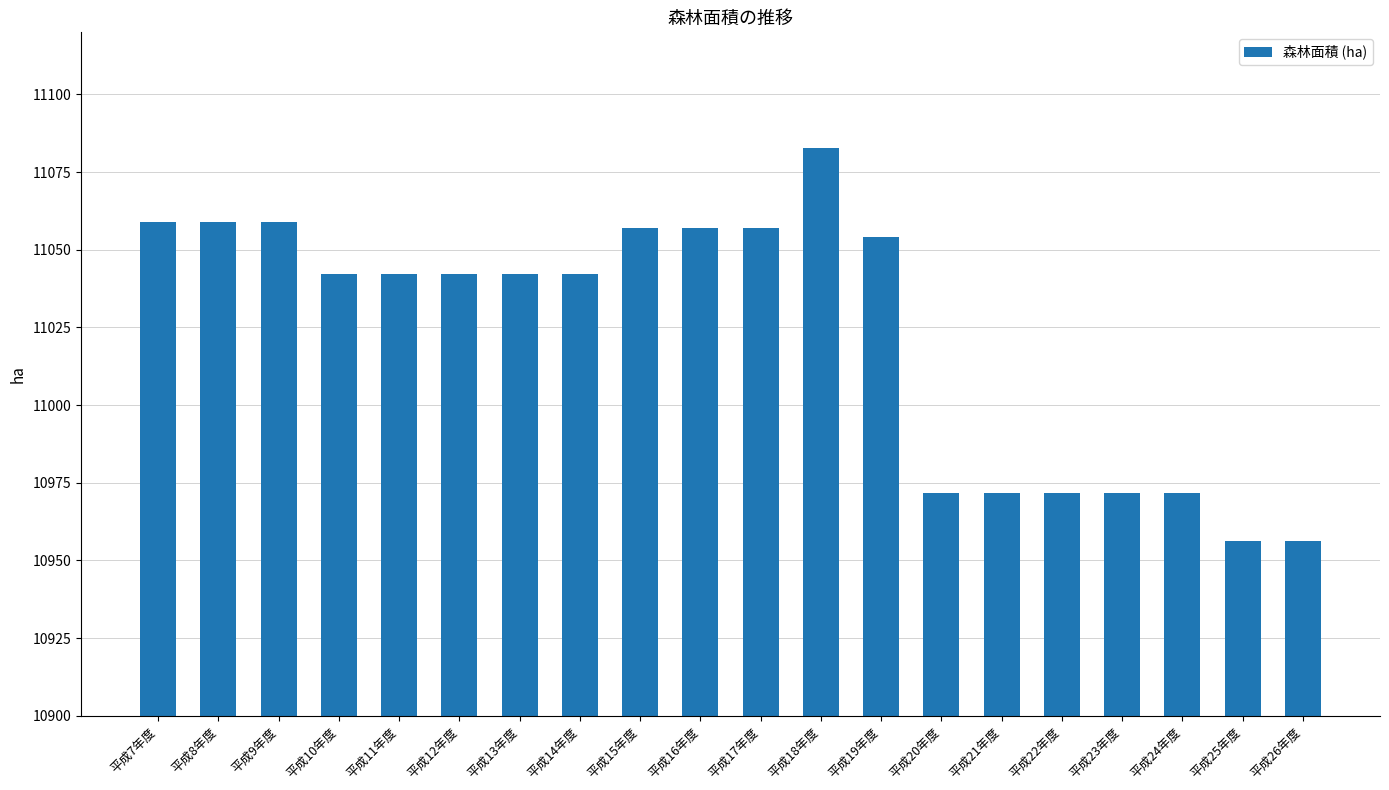

Is it true that the value at 平成20年度 is 16418.7?

False